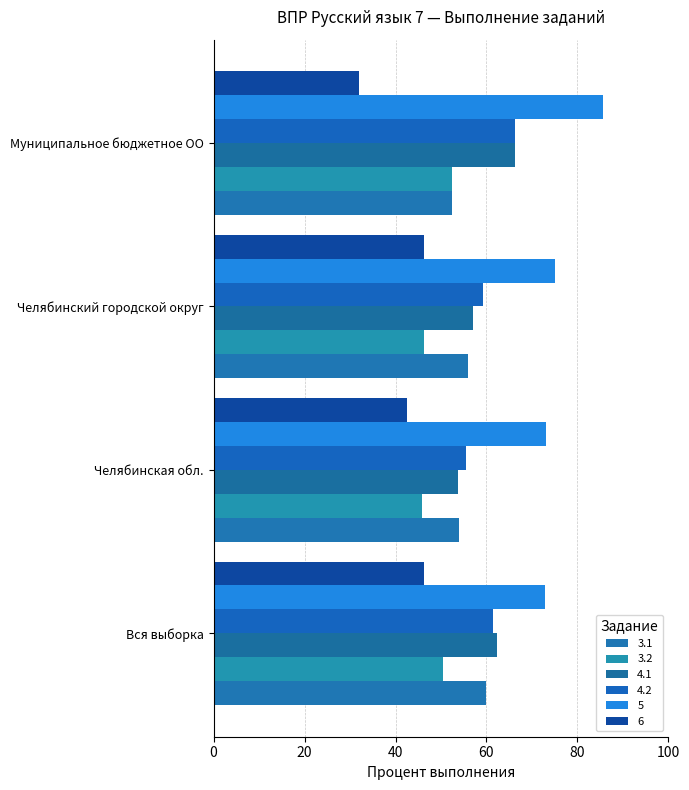

Is the value of 4.2 at Вся выборка greater than the value of 3.1 at Вся выборка?

Yes